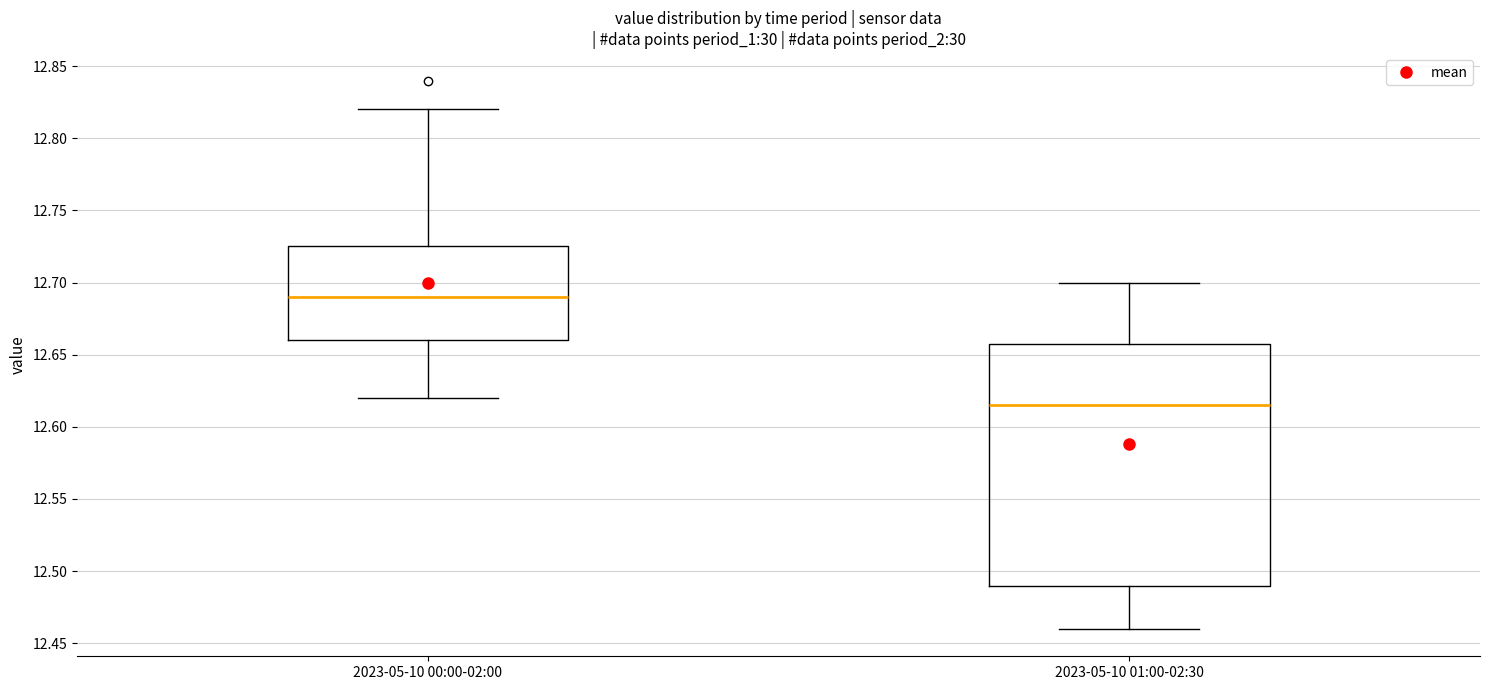

Comparing the boxes themselves (not the whiskers), which one is the tallest?

2023-05-10 01:00-02:30